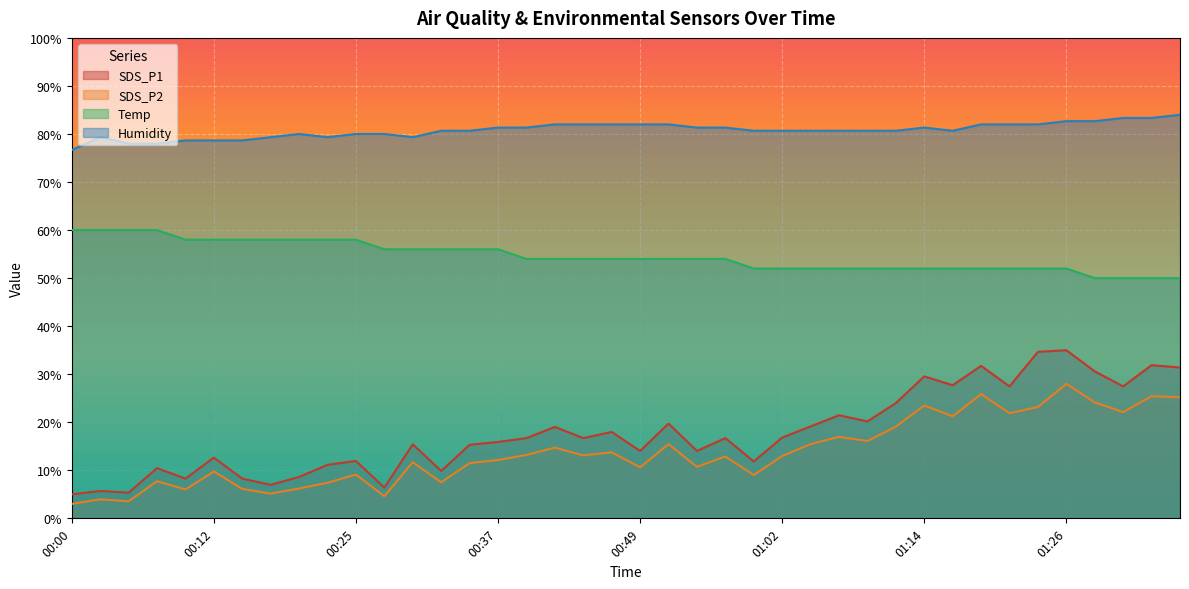

Between 00:54 and 01:21, which series saw the biggest shift?

SDS_P1